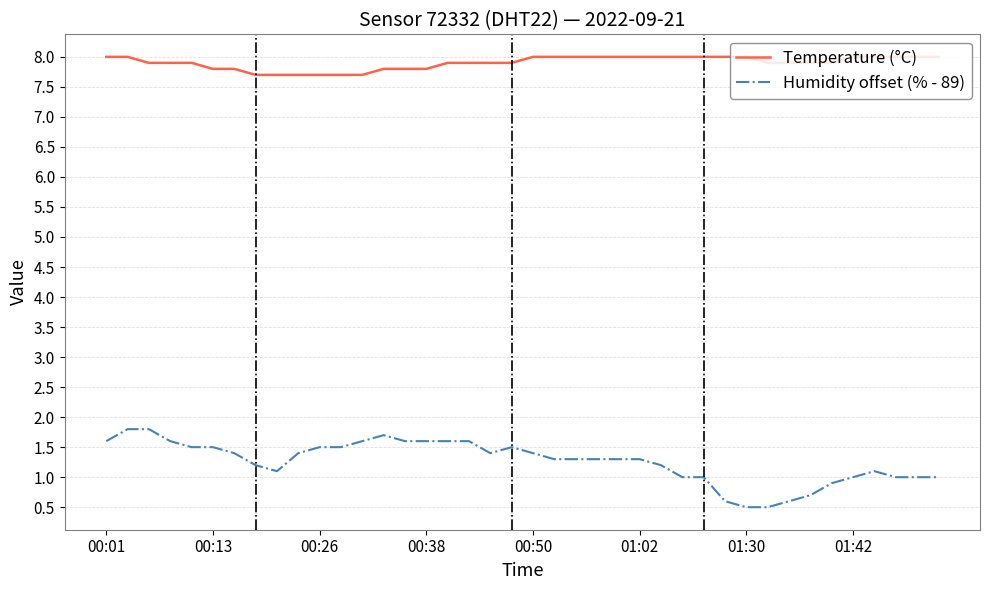

What is the difference between the second highest and second lowest values in the Humidity offset (% - 89) series?

1.3